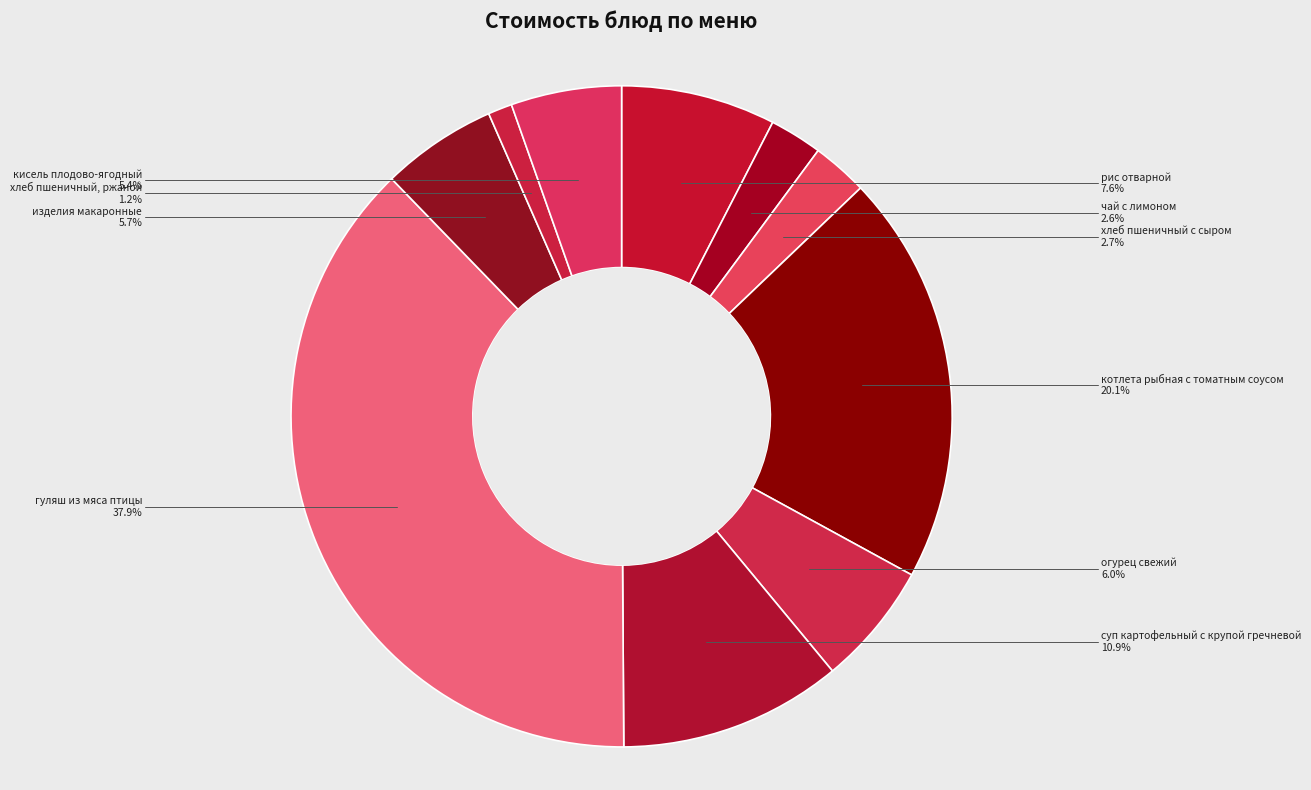

How many segments does this pie chart have?

10